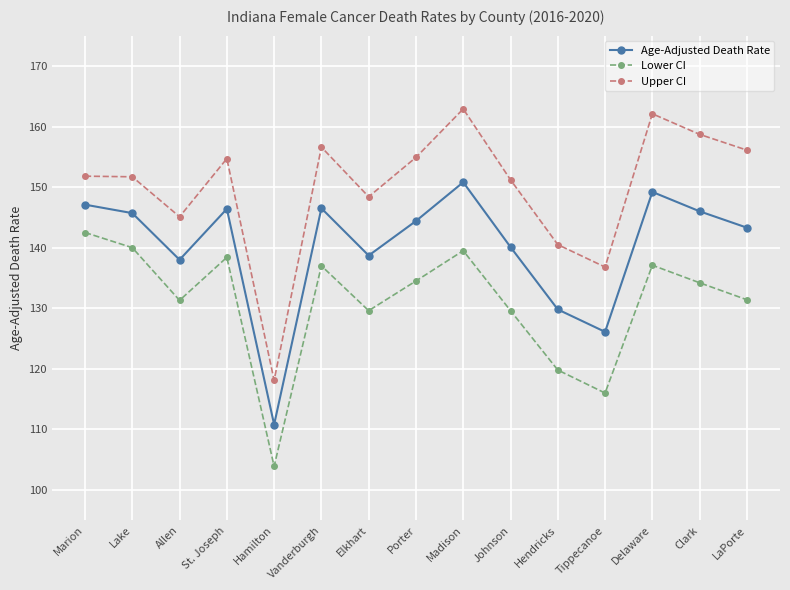

What are all the series names shown in the legend?

Age-Adjusted Death Rate, Lower CI, Upper CI